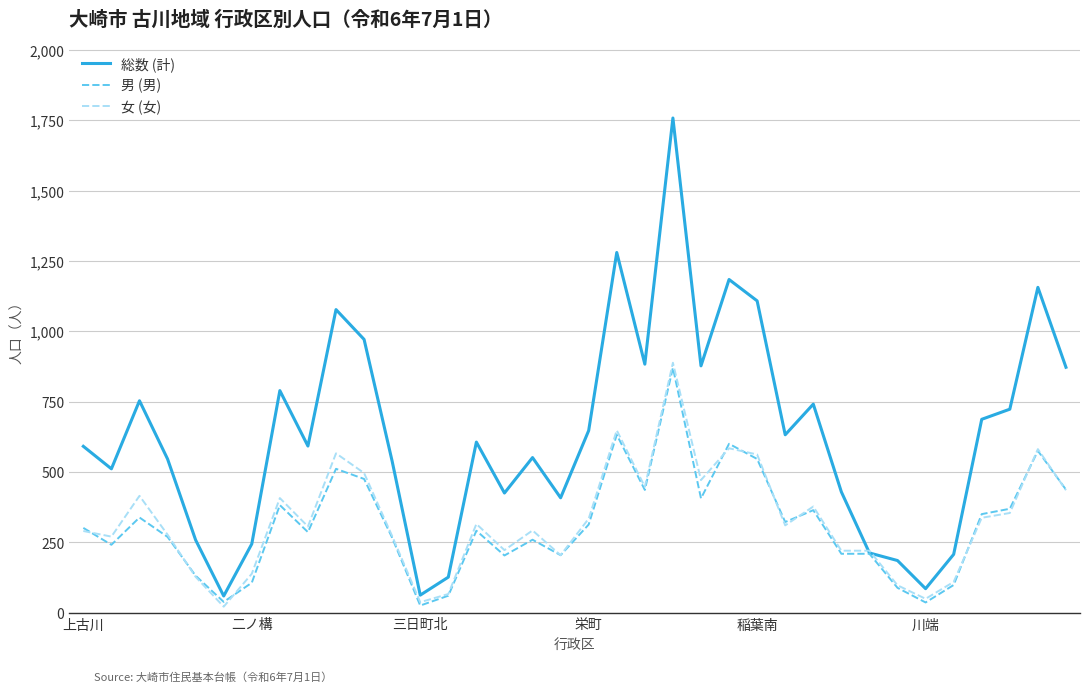

Which series has the largest total across all categories?

総数 (計)